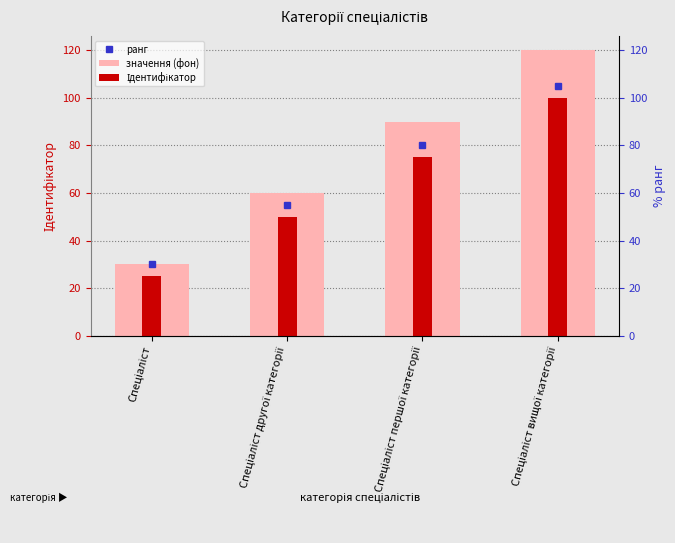

Is it true that Ідентифікатор equals 21 at Спеціаліст першої категорії?

False